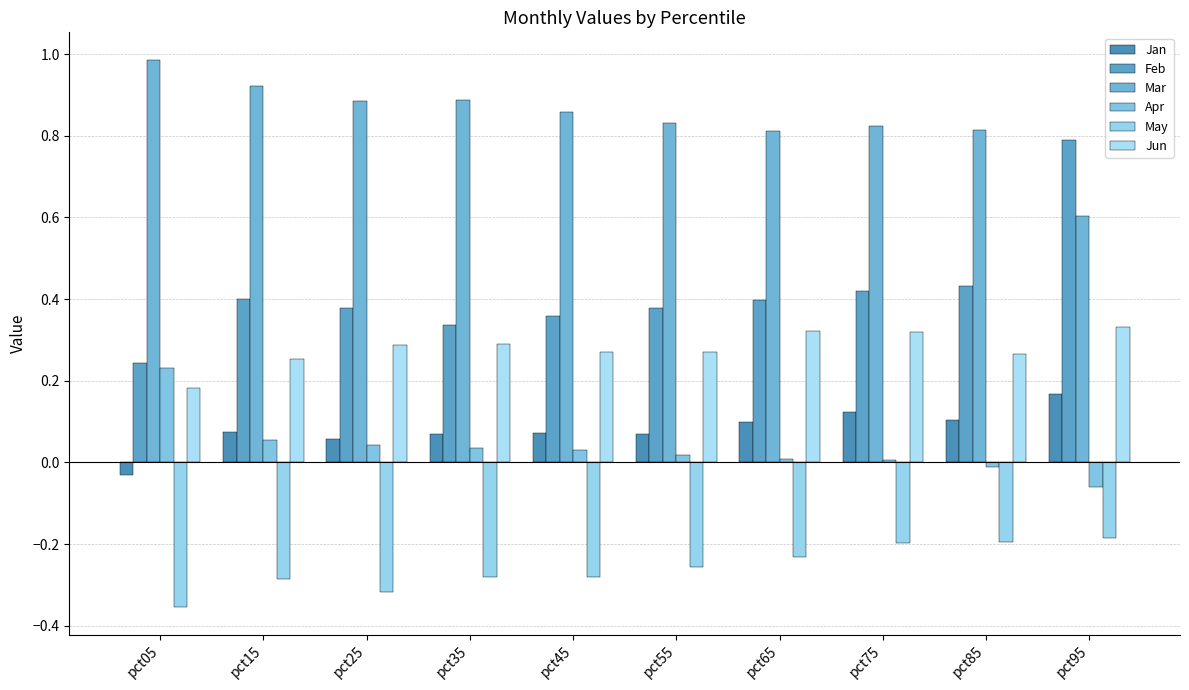

What is the average value of the Jun series?

0.3